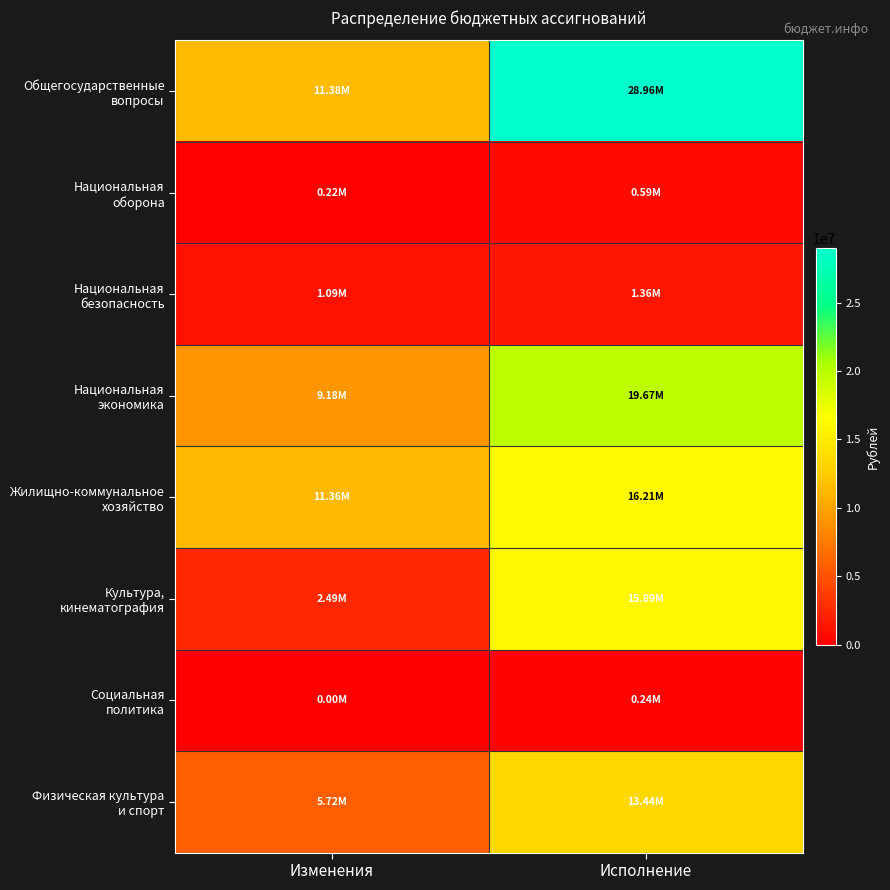

Which category has the highest value across all series?

Исполнение